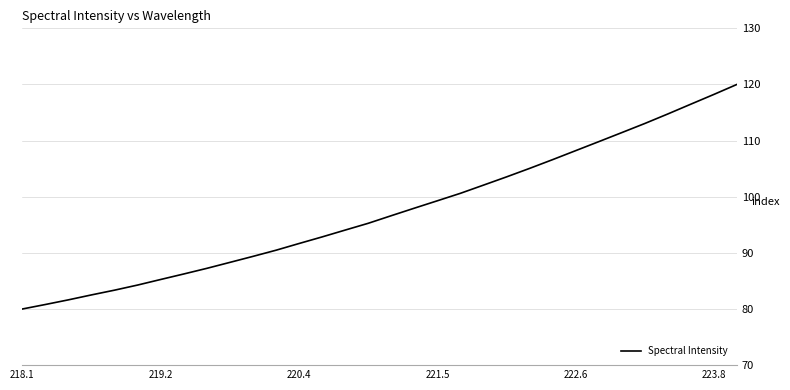

What is the smallest value displayed?

80.0